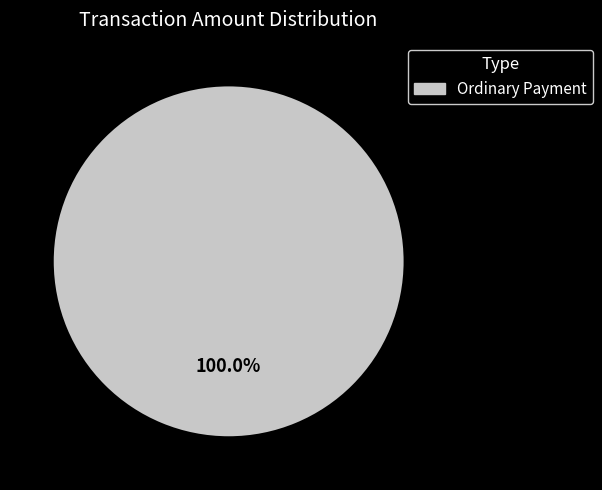

Rank the categories by value from lowest to highest.

Ordinary Payment